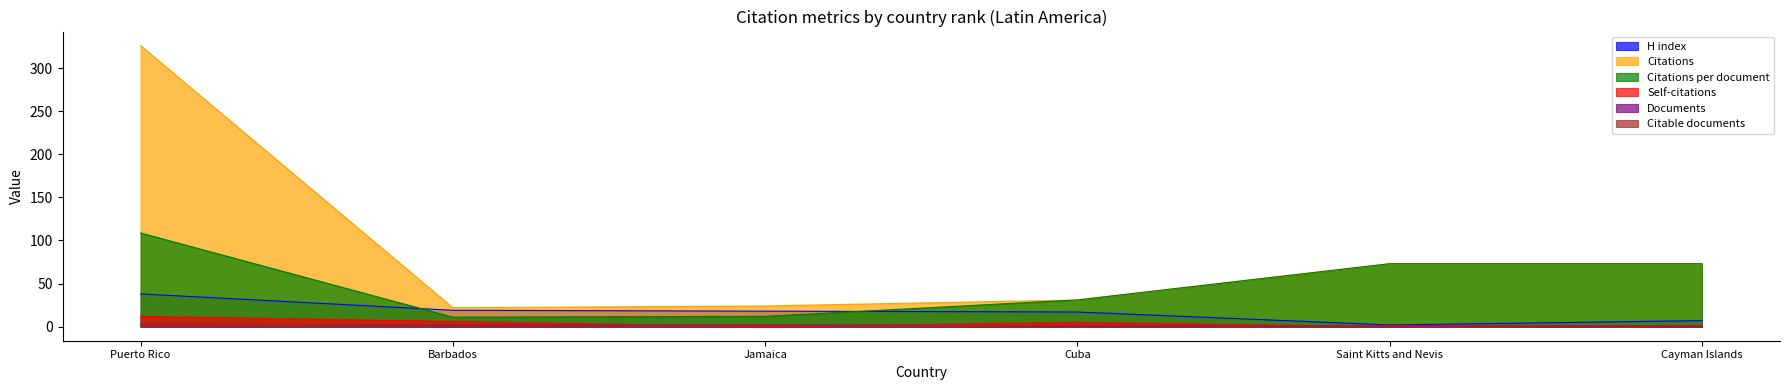

Reading right to left, transcribe all the data shown in this chart.

H index: 7.0	2.0	17.0	18.0	19.0	38.0
Citations: 73.0	73.0	31.0	24.0	22.0	326.0
Citations per document: 73.0	73.0	31.0	12.0	11.0	108.7
Self-citations: 0.0	0.0	5.0	0.0	6.0	12.0
Documents: 1.0	1.0	1.0	2.0	2.0	3.0
Citable documents: 1.0	1.0	1.0	2.0	2.0	3.0